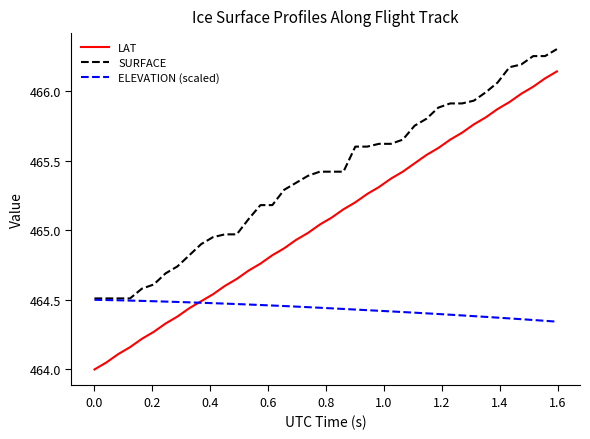

List the series in order of their overall mean, lowest first.

ELEVATION (scaled), LAT, SURFACE